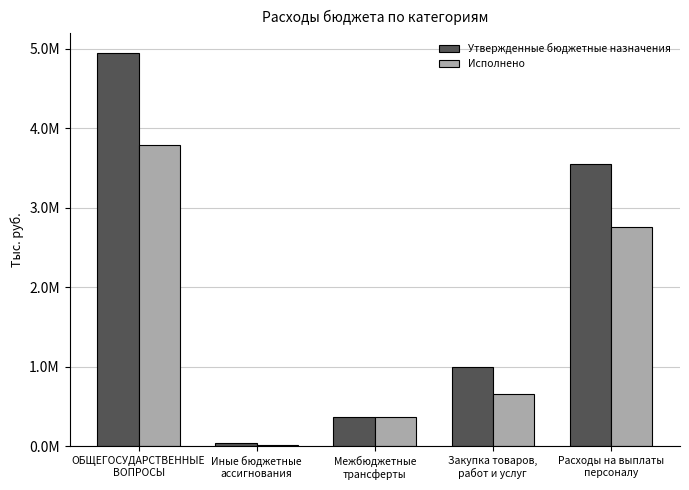

Rank the categories by Утвержденные бюджетные назначения value from lowest to highest.

Иные бюджетные
ассигнования, Межбюджетные
трансферты, Закупка товаров,
работ и услуг, Расходы на выплаты
персоналу, ОБЩЕГОСУДАРСТВЕННЫЕ
ВОПРОСЫ